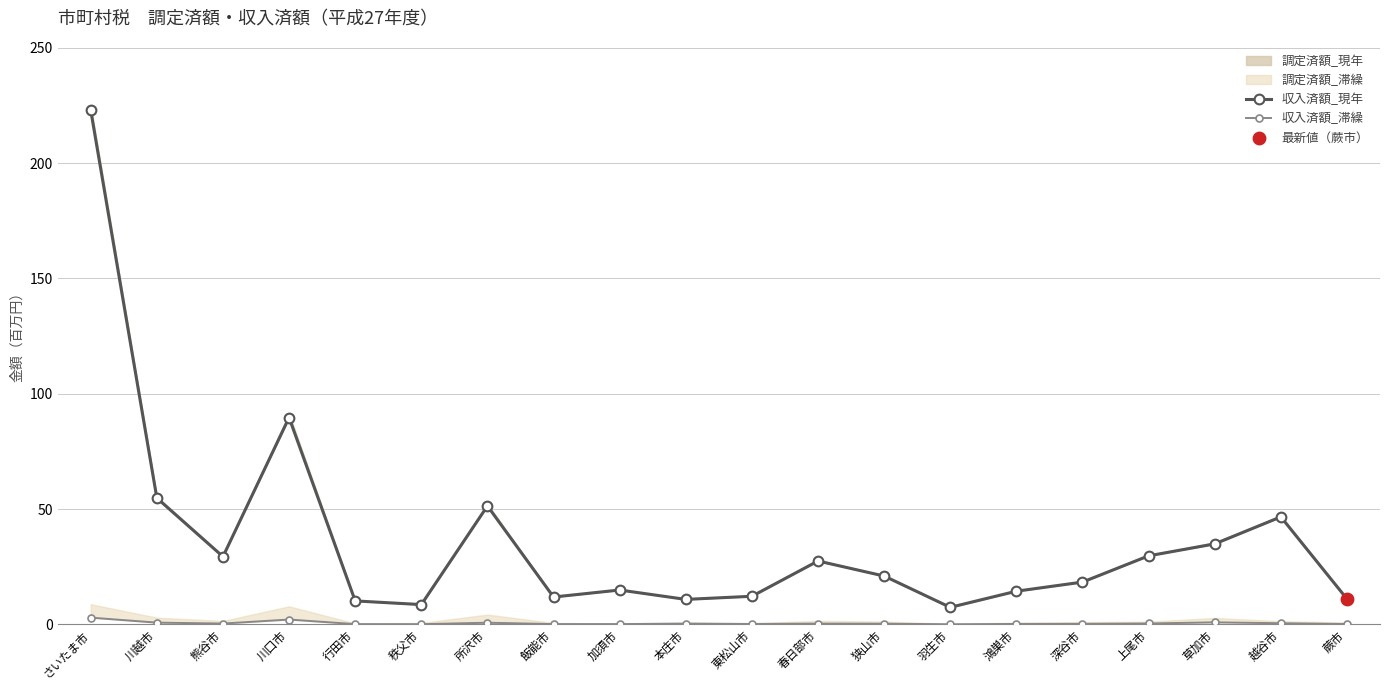

Is the value of 収入済額_滞繰 at 草加市 greater than the value of 収入済額_現年 at 飯能市?

No